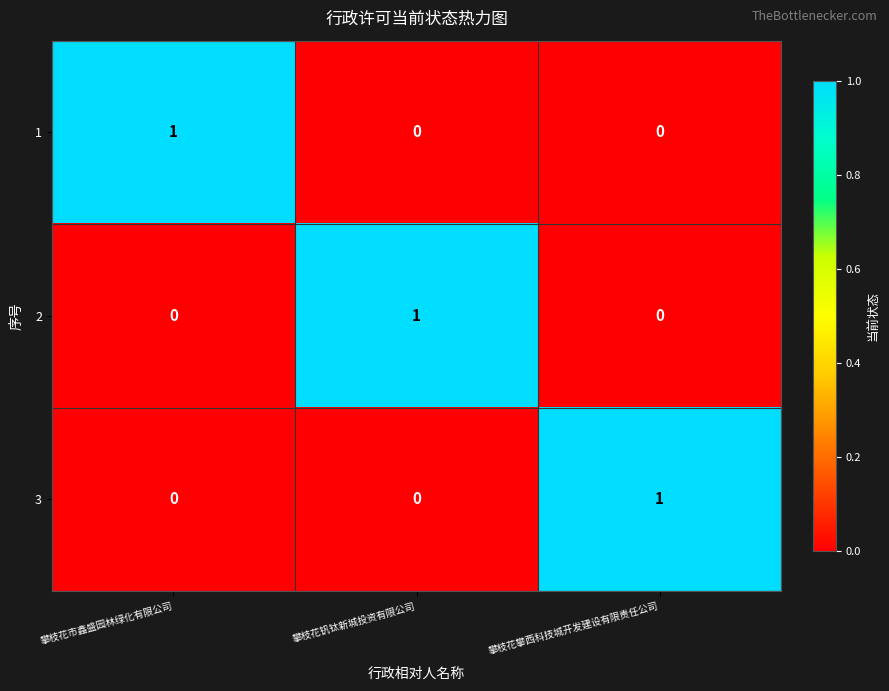

What is the difference between the highest and lowest values at 攀枝花市鑫盛园林绿化有限公司?

1